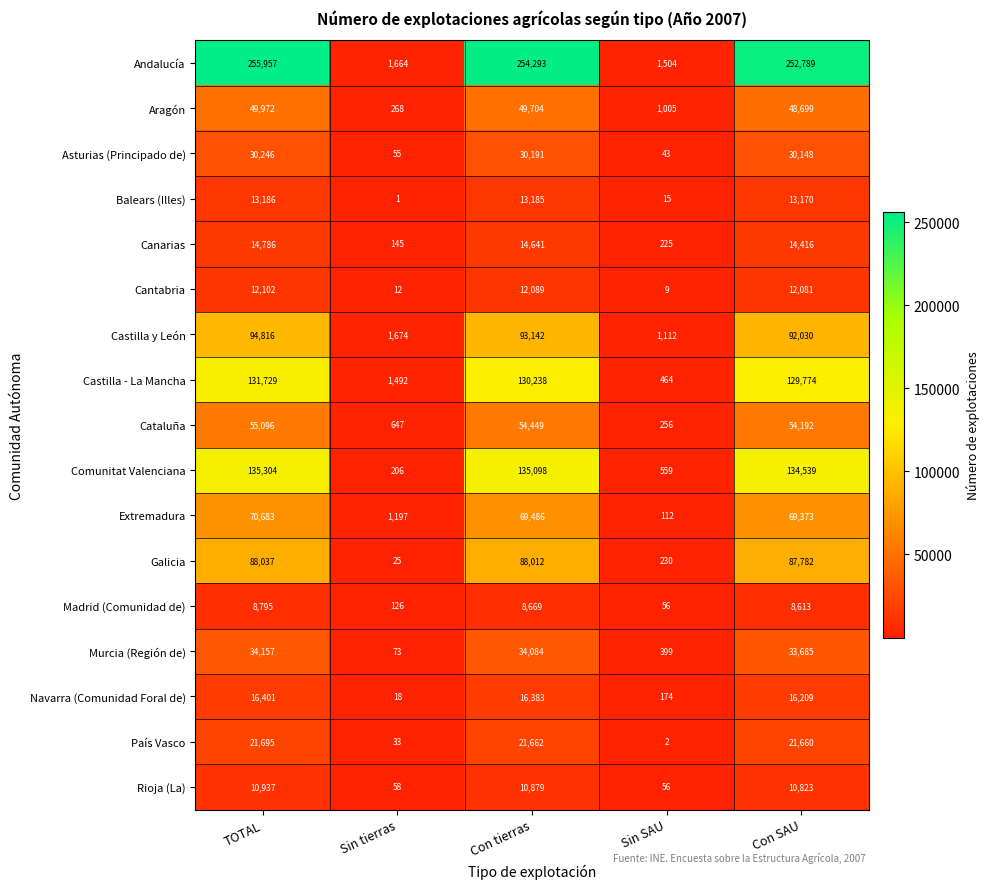

At how many categories does at least one series exceed 153660?

3